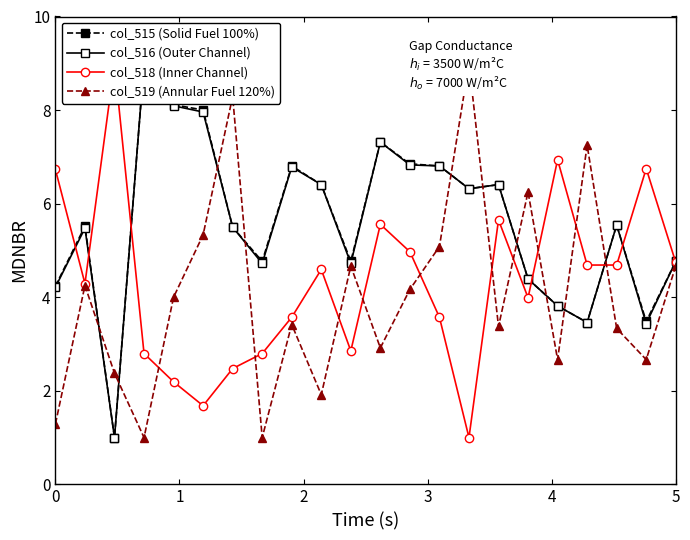

True or false: col_515 (Solid Fuel 100%) and col_516 (Outer Channel) intersect in this chart.

False